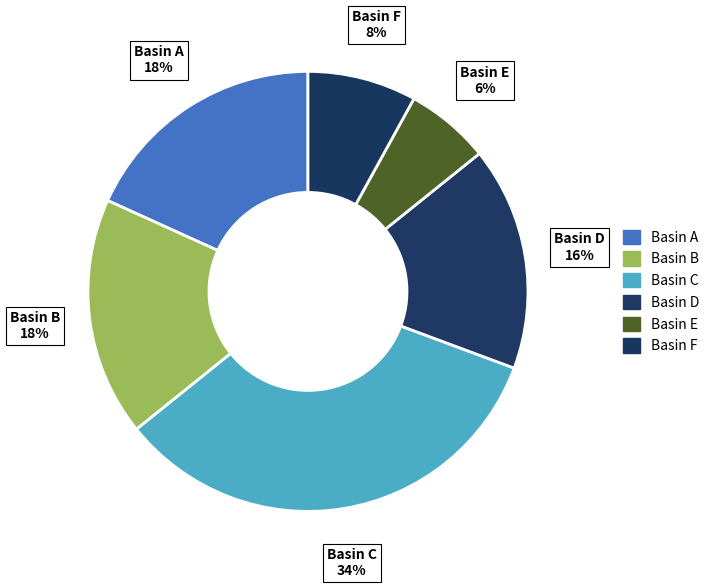

Is there a majority slice in this chart?

No